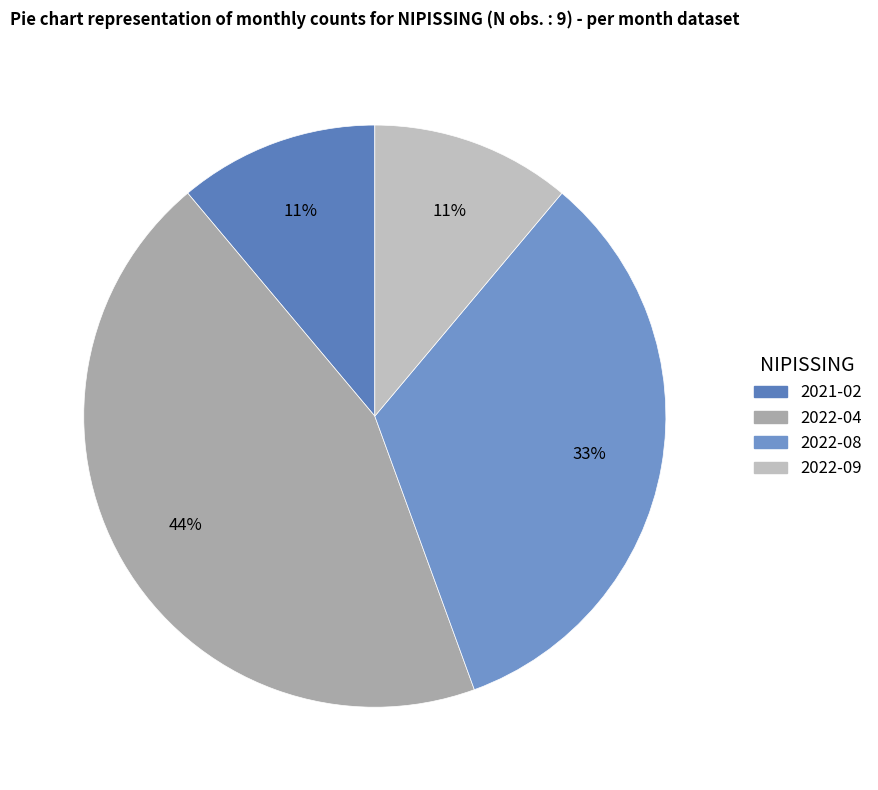

To the nearest percent, what is the difference between the 2022-09 and 2022-08 slice percentages?

22%